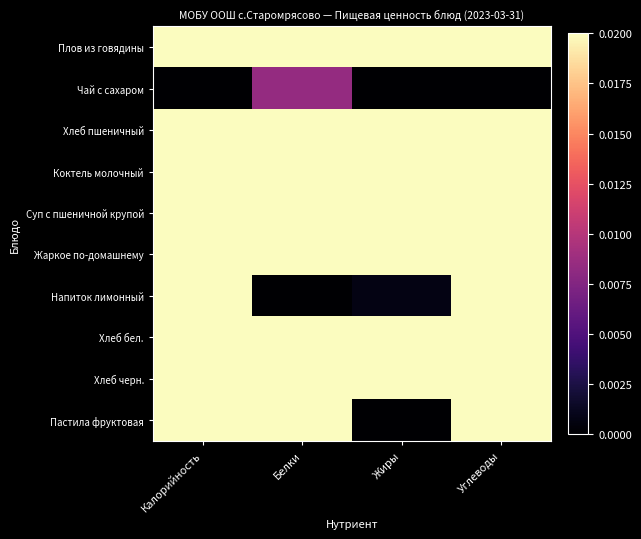

Which has a higher value, Белки or Углеводы?

Углеводы